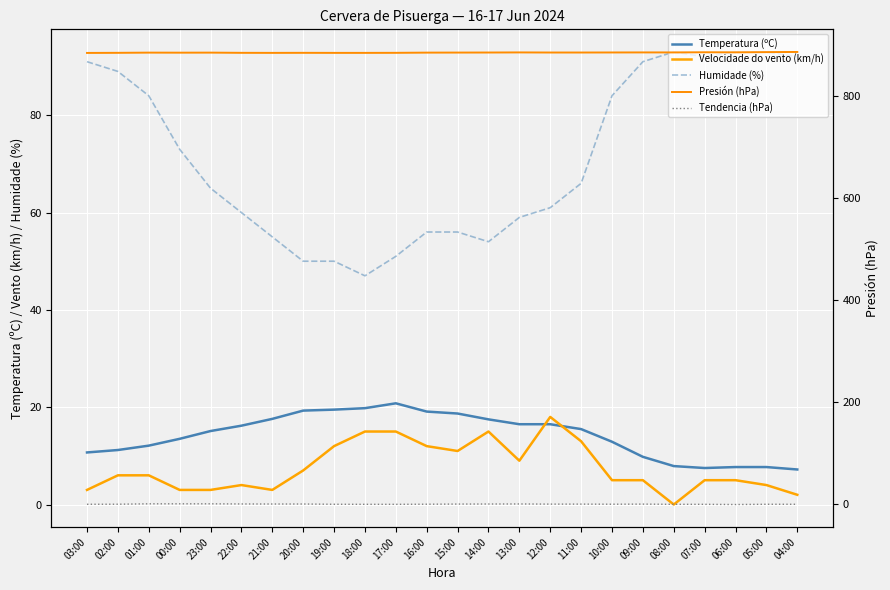

What is the label of the 13th point from the right?

16:00